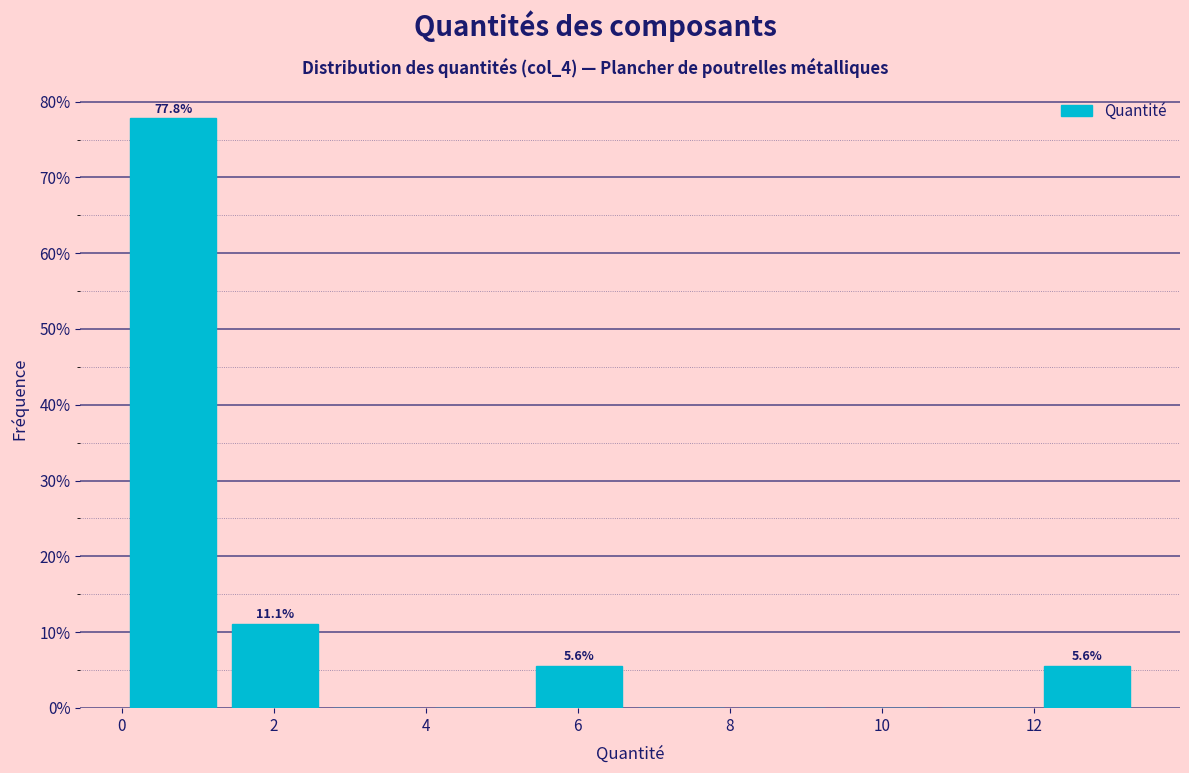

Which range on the x-axis has the tallest bar?

0.0 to 1.4